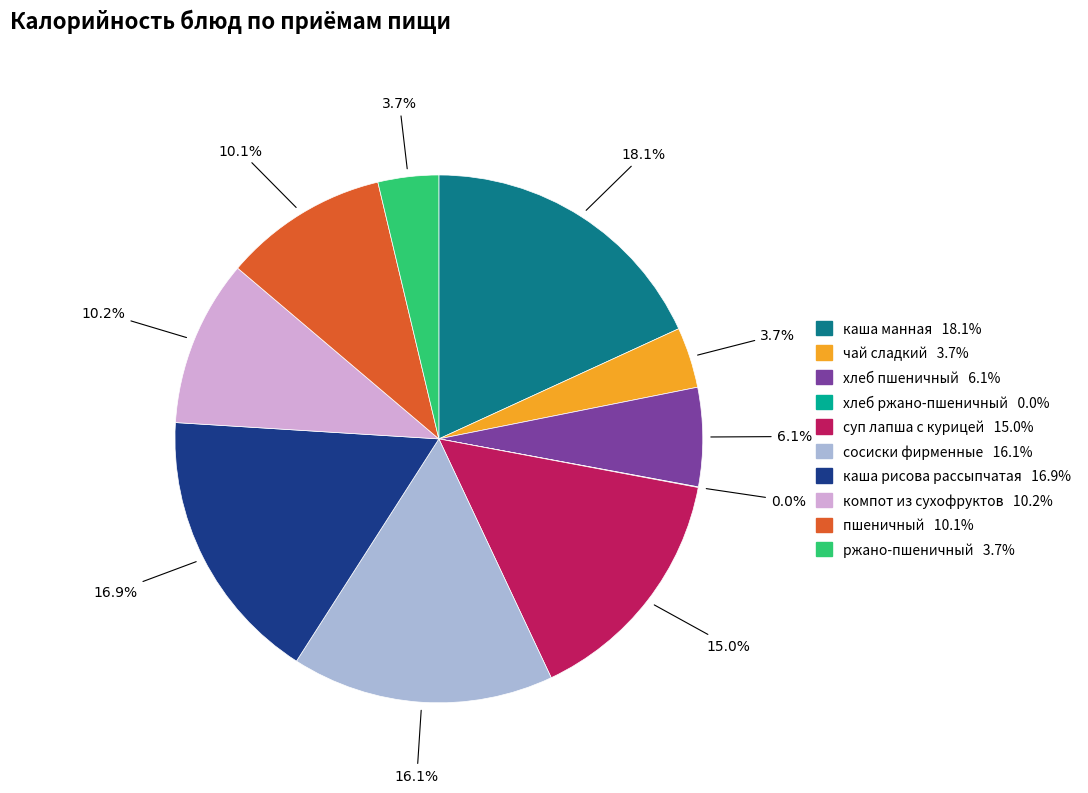

To the nearest percent, what percentage of the pie is хлеб пшеничный?

6%